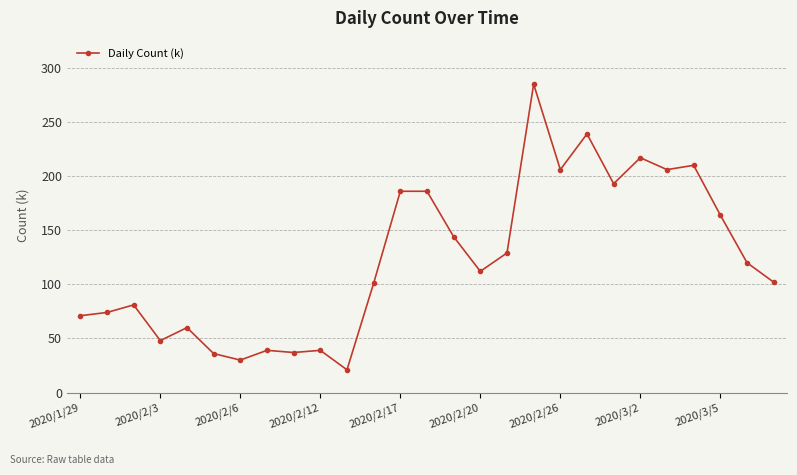

What is the value of the 3rd point from the left?

81